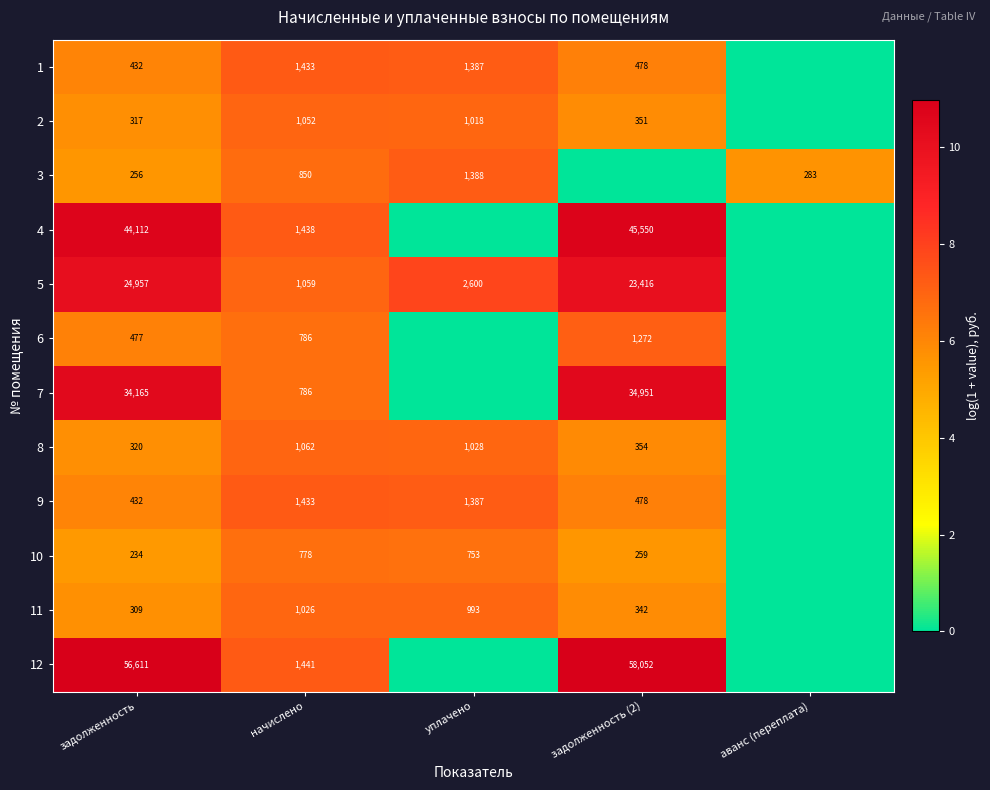

Between задолженность and начислено, which series saw the biggest shift?

12